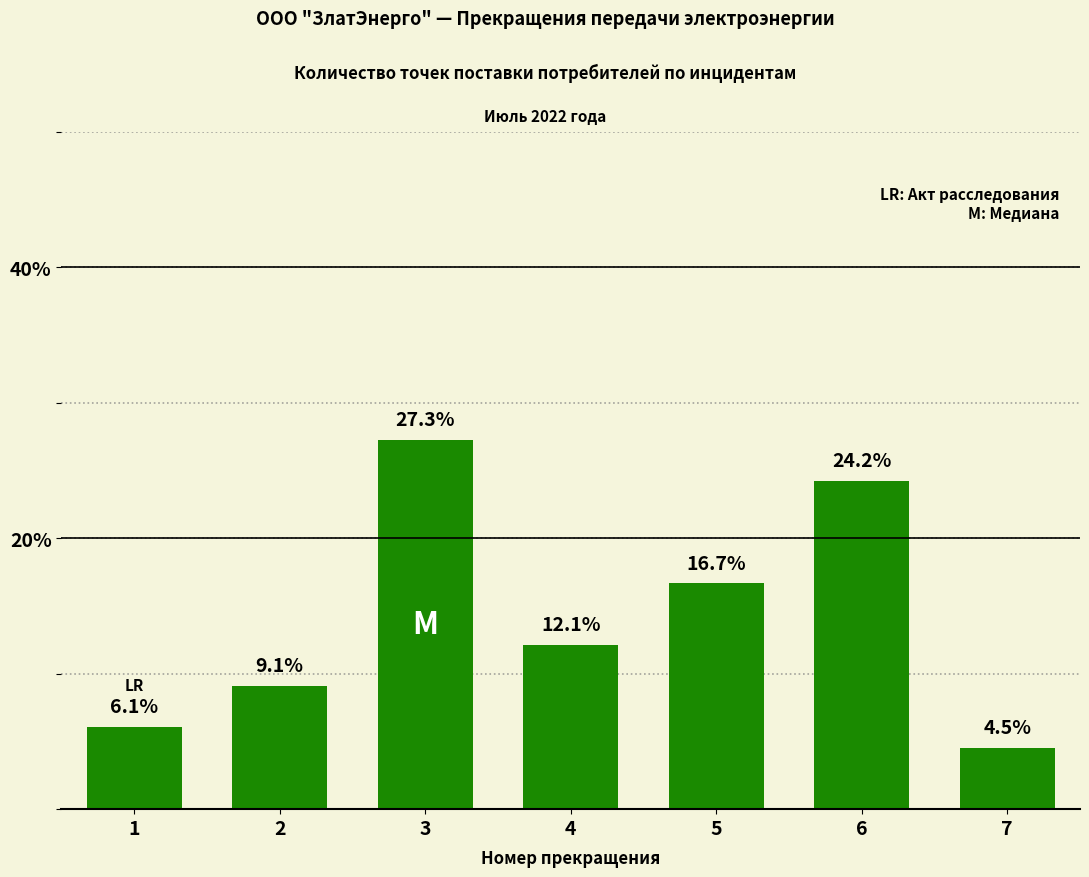

How many data points are above 12?

4